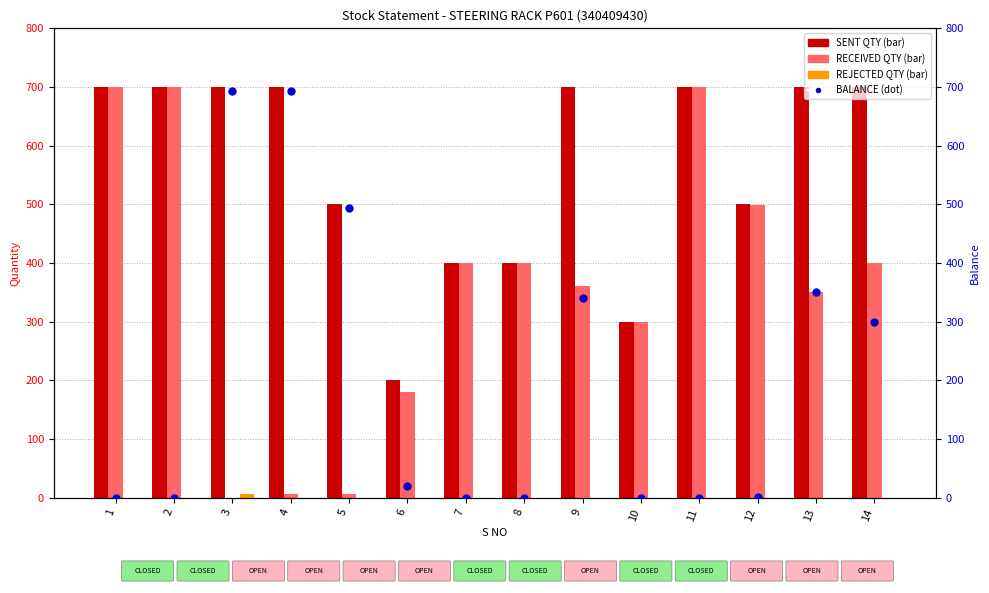

The RECEIVED QTY series shows 6 at 5. True or false?

True